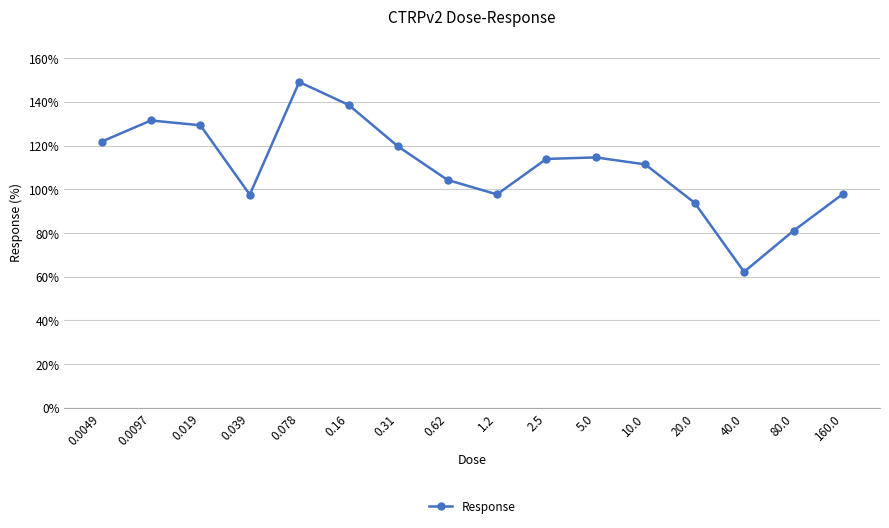

What is the sum of all values?

1764.3